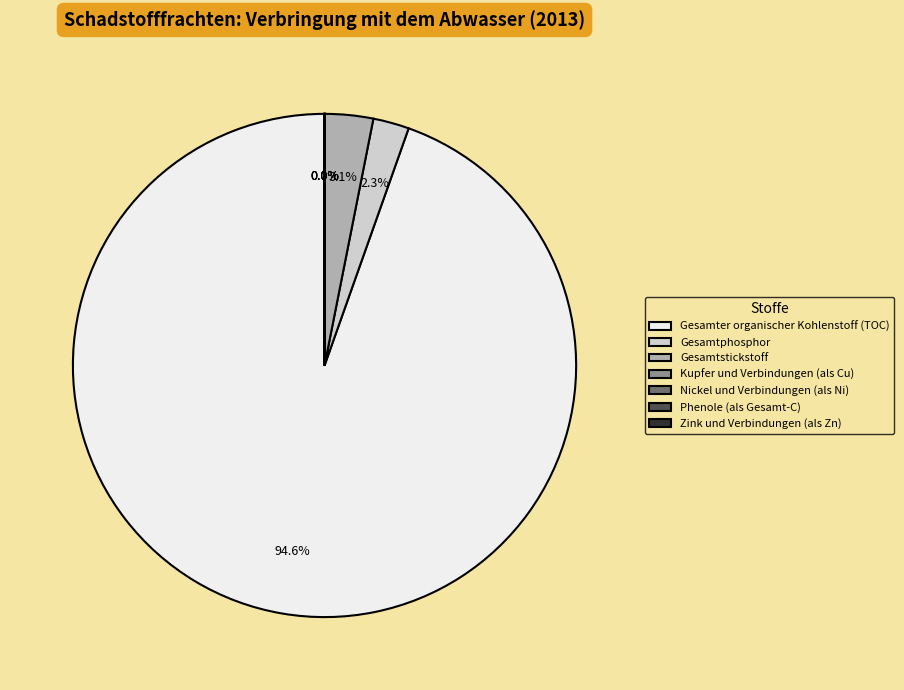

How much of the chart is everything except Gesamtstickstoff?

96.9%